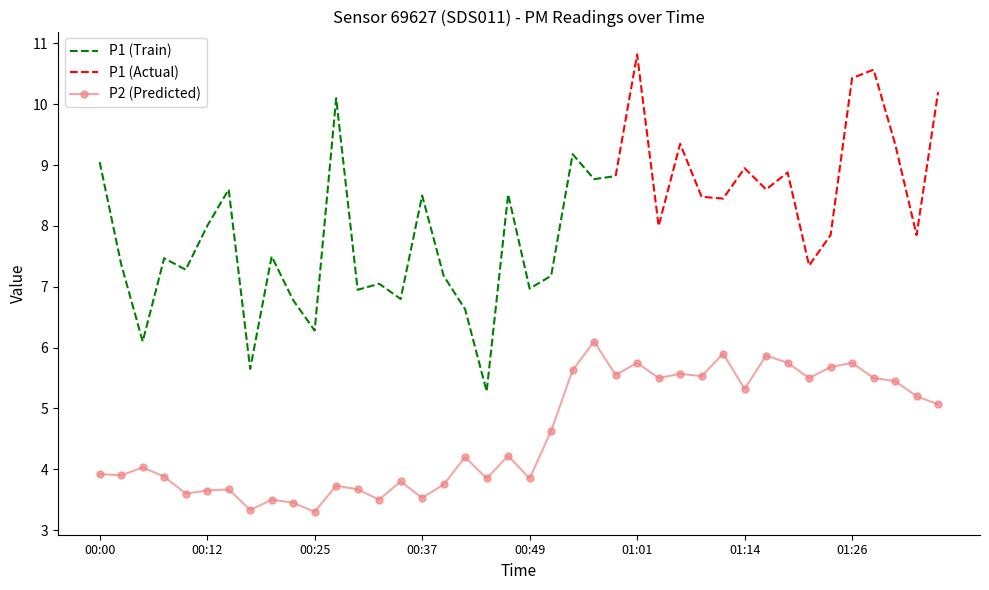

What is the highest value of the P2 (Predicted) series?

6.1